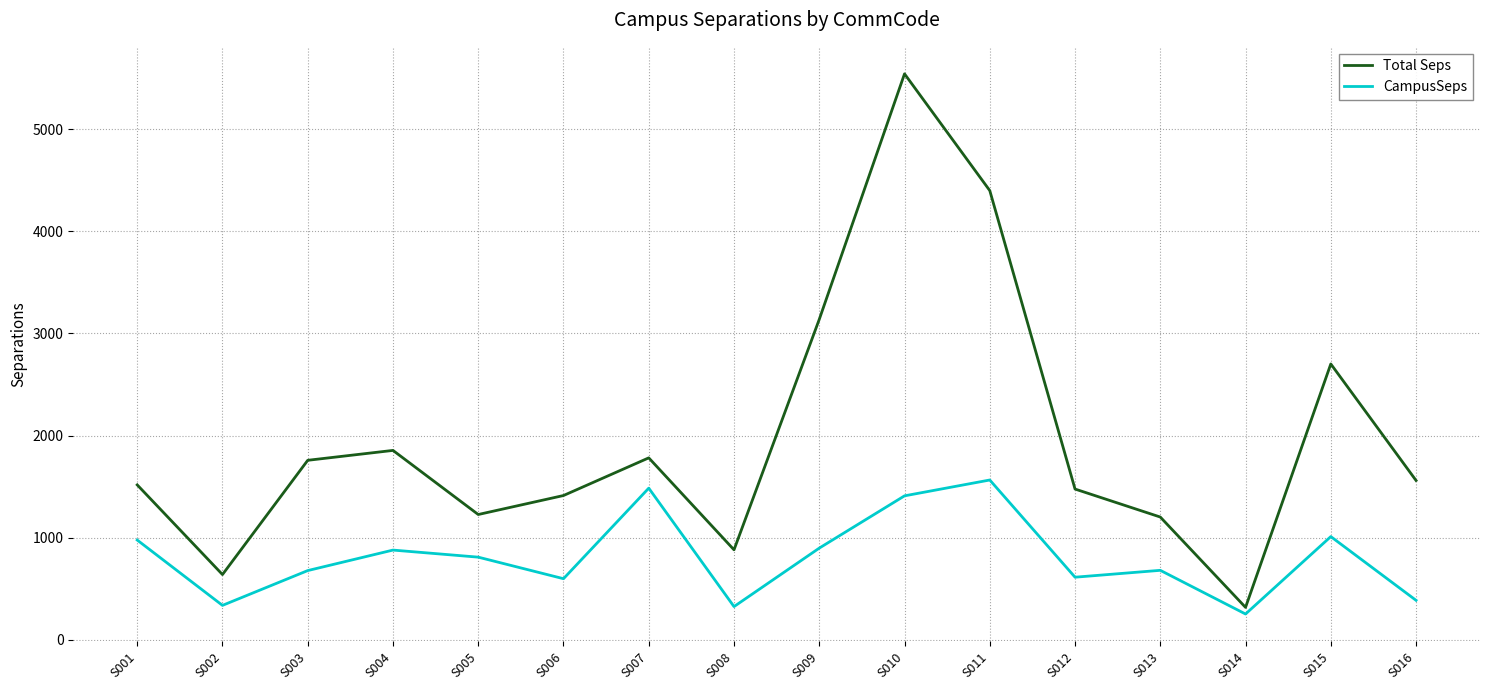

Which label corresponds to the largest value in the chart?

S010